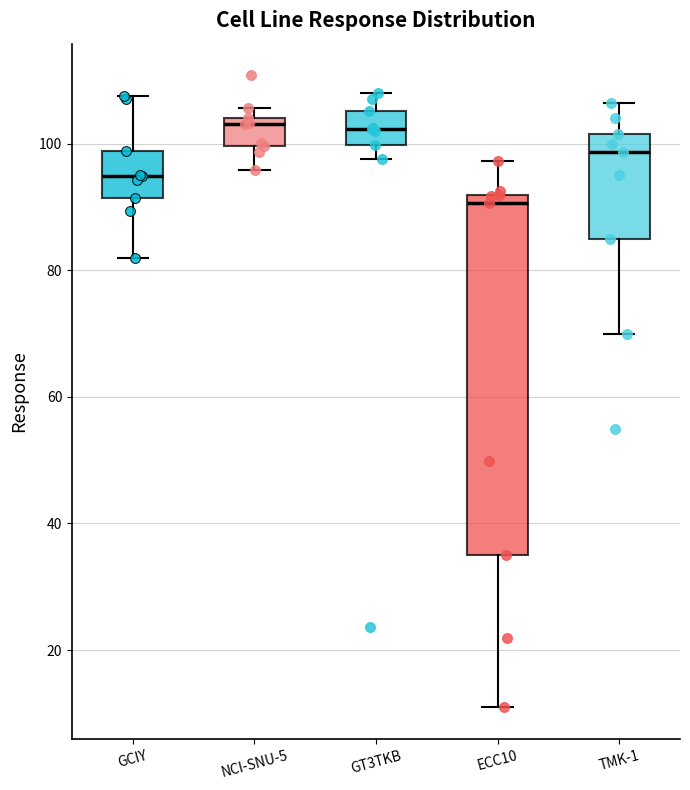

Reading left to right, transcribe this box plot: for each box, give where its median line is, the range the box spans, and where its two whiskers end, as read against the y-axis. The values are not printed on the chart, so give them approximately, as read against the axis.

GCIY: median 94, box 92 to 98, whiskers 82 to 108
NCI-SNU-5: median 104 (just below the box's upper edge), box 100 to 104, whiskers 96 to 106
GT3TKB: median 102, box 100 to 106, whiskers 98 to 108
ECC10: median 90, box 36 to 92, whiskers 10 to 98
TMK-1: median 98, box 86 to 102, whiskers 70 to 106